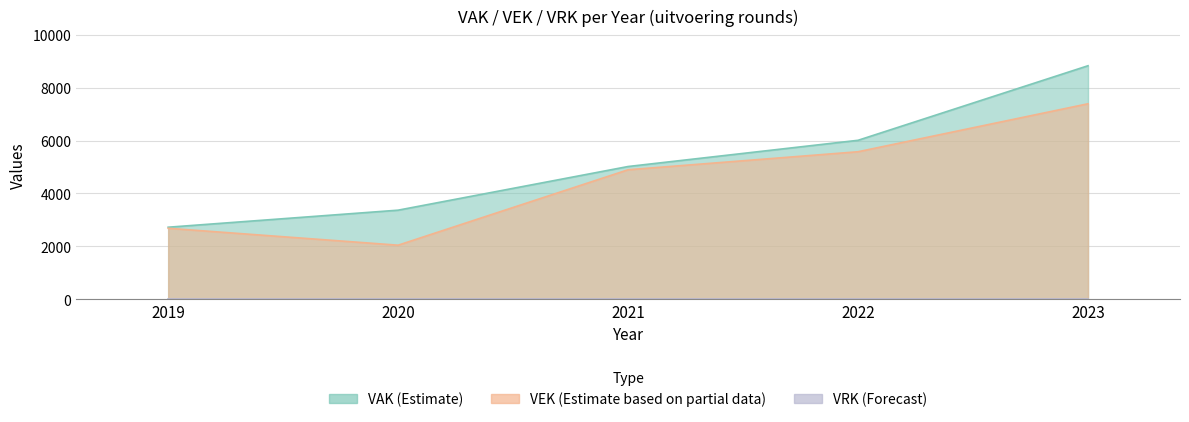

True or false: VAK has a value of 713 at 2020.

False